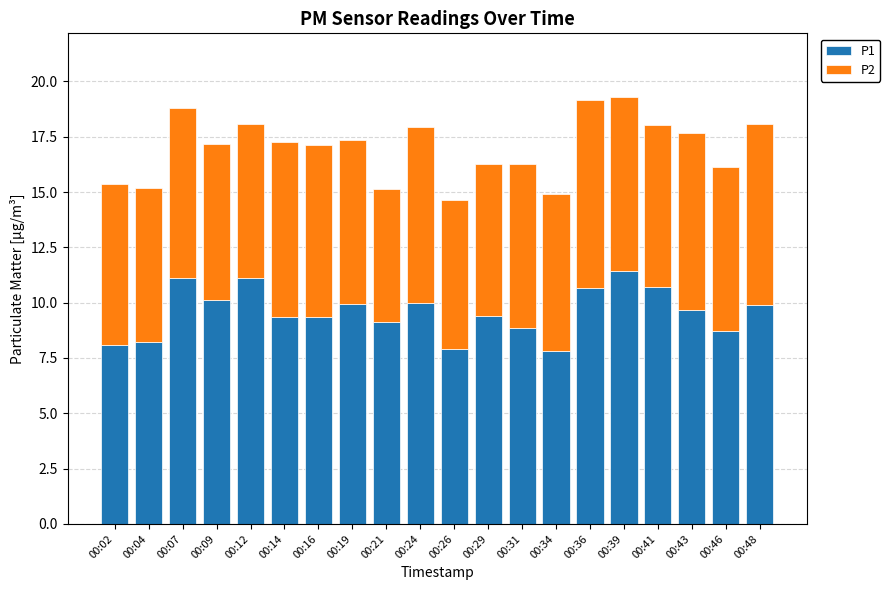

What are all the series names shown in the legend?

P1, P2